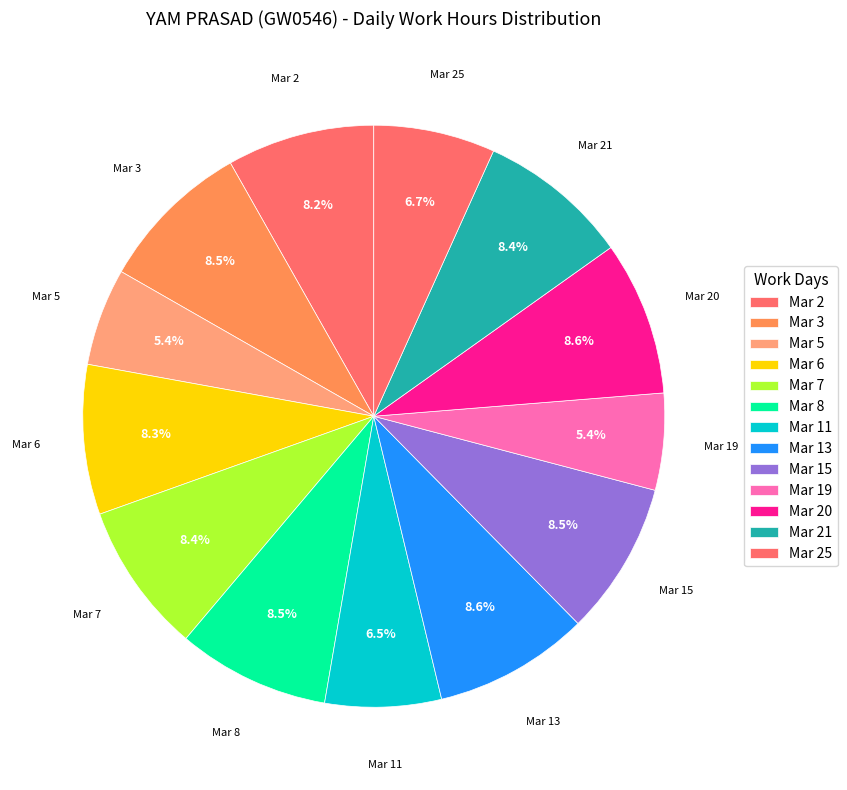

What percentage is NOT represented by Mar 19?

94.6%